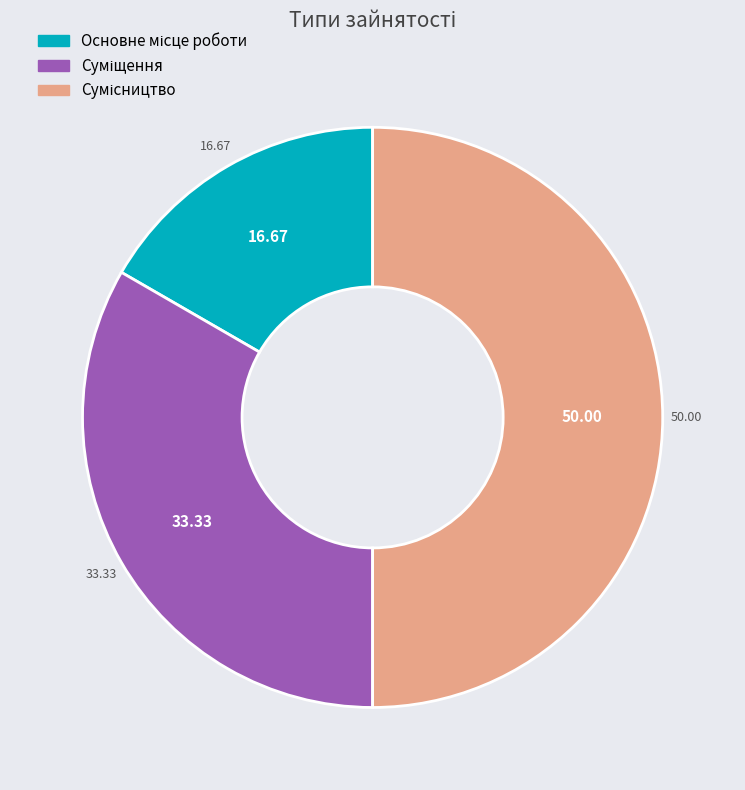

Between Сумісництво and Суміщення, which is larger?

Сумісництво